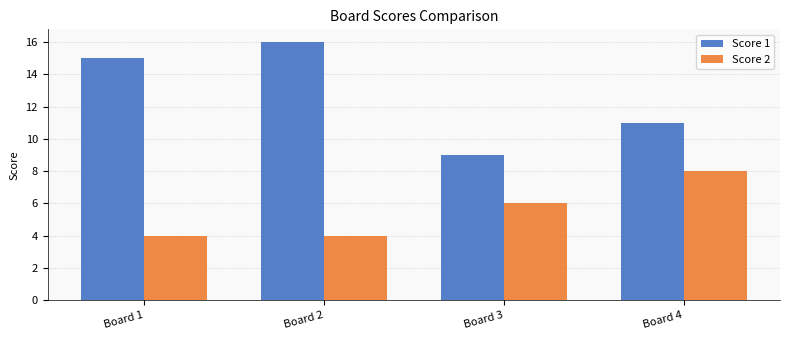

List the series in order of their peak value, highest first.

Score 1, Score 2